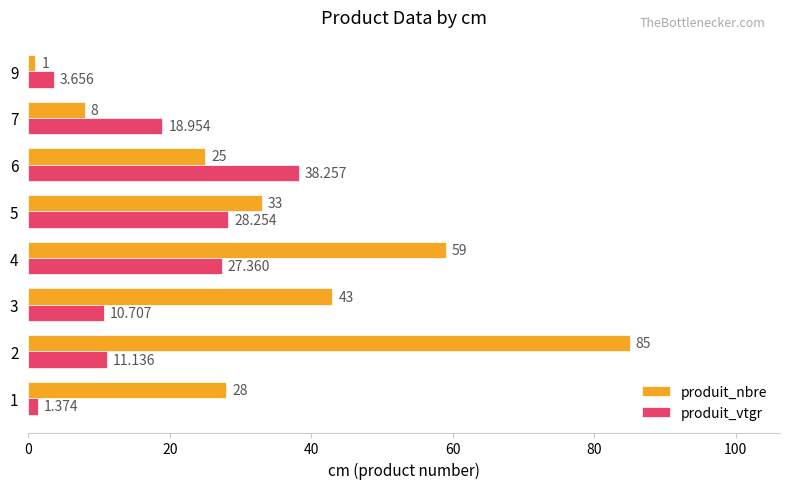

Which series has the largest range (max minus min)?

produit_nbre